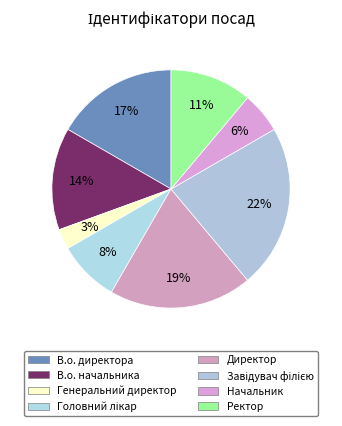

How many slices are in this pie chart?

8